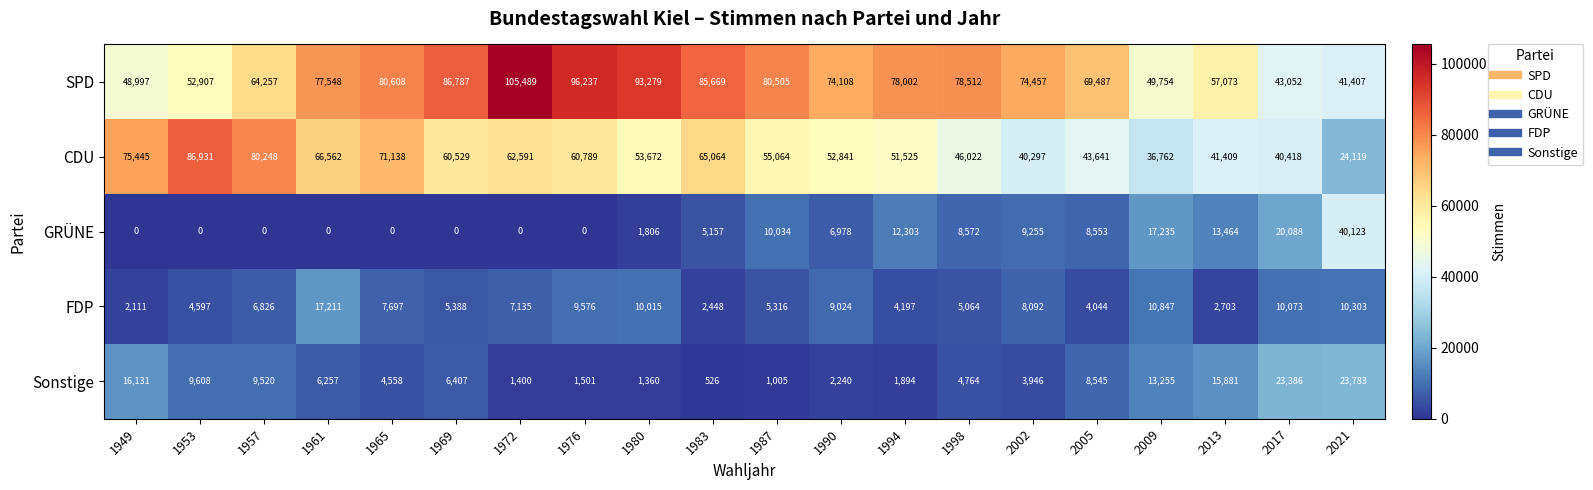

Between 1980 and 2013, which series saw the biggest shift?

SPD